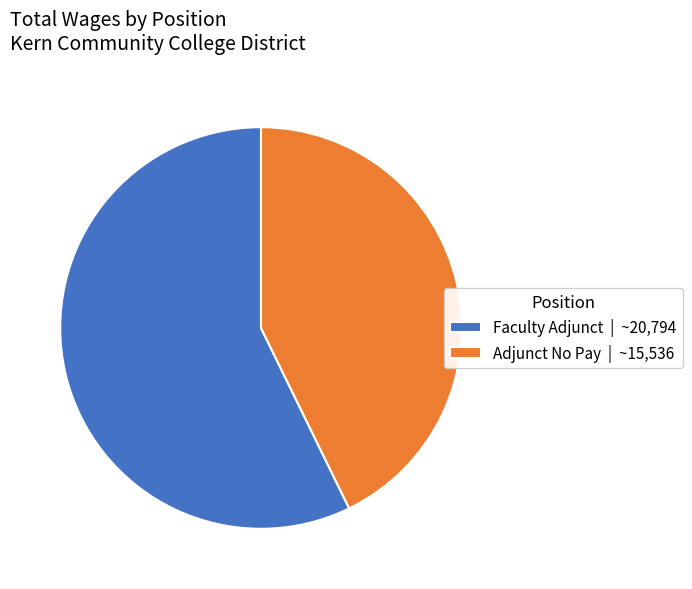

Rank the categories by value from lowest to highest.

Adjunct No Pay, Faculty Adjunct